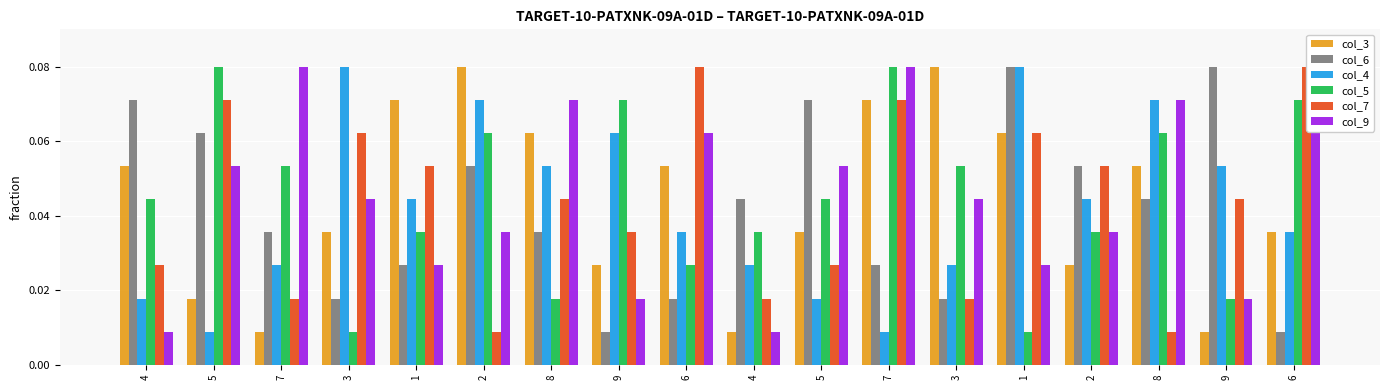

What is the label of the 13th bar from the left?

3